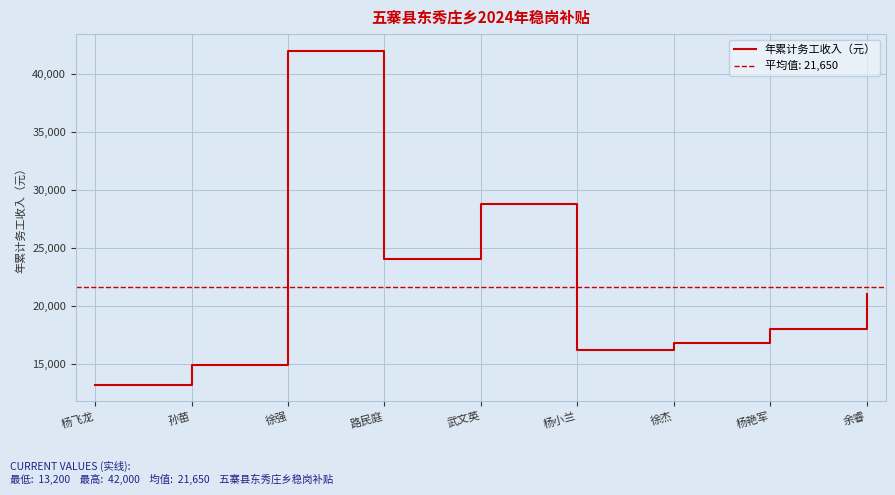

How many lines are shown in the chart?

1